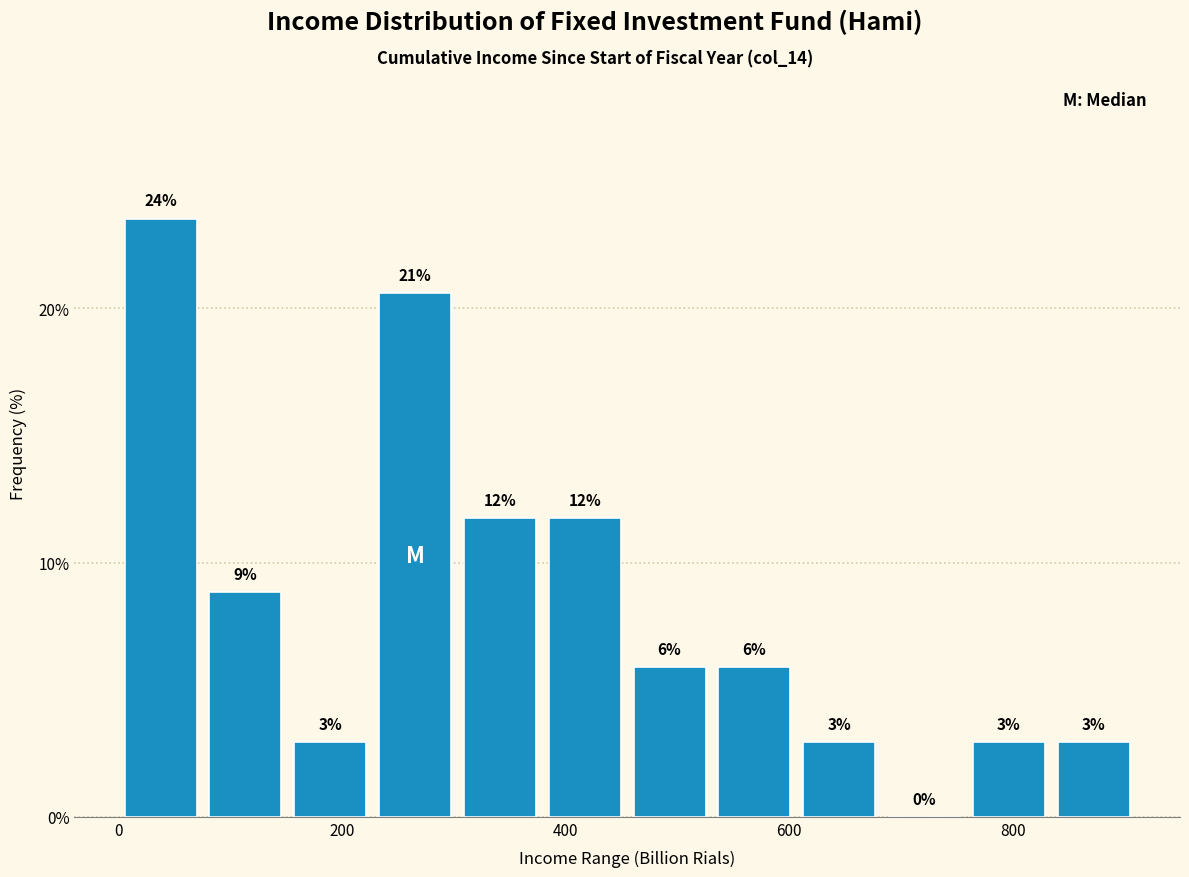

Around what value on the x-axis is the tallest bar? Give the approximate position of its centre, as read against the axis.

40